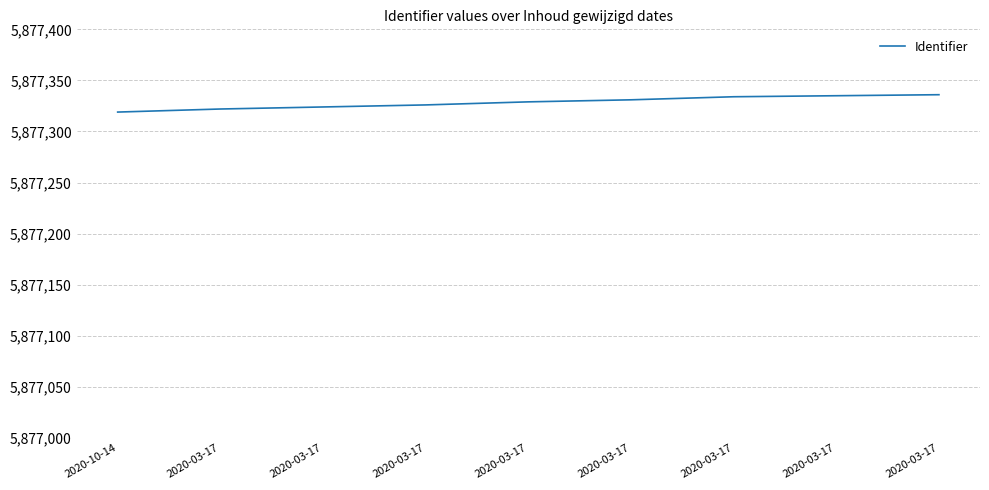

What is the difference between the maximum and minimum values?

17